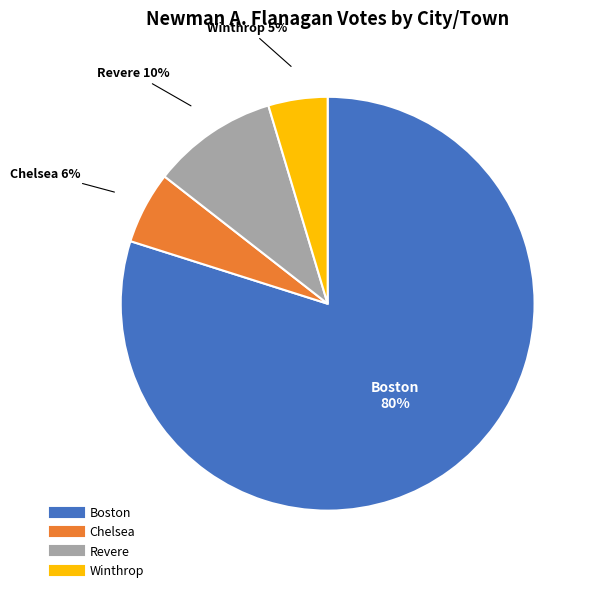

To the nearest percent, what is the average slice percentage?

25%